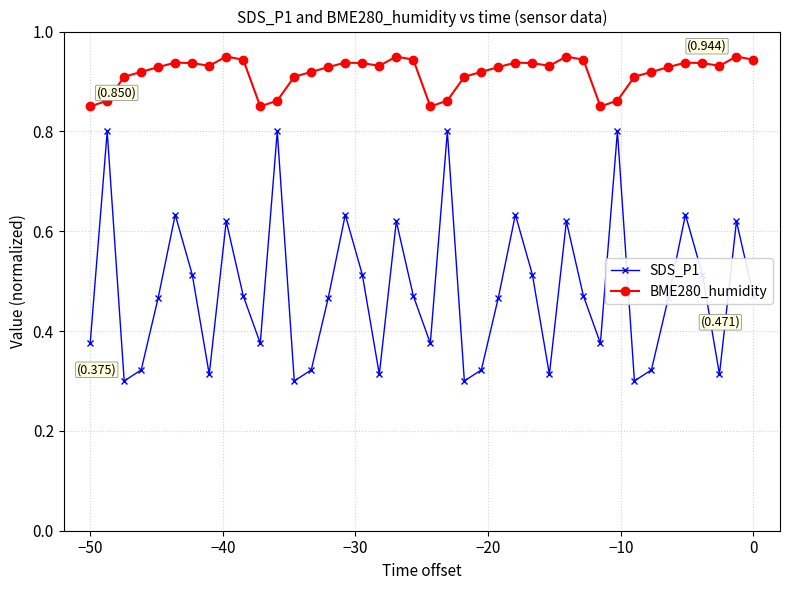

Which series has the largest range (max minus min)?

SDS_P1